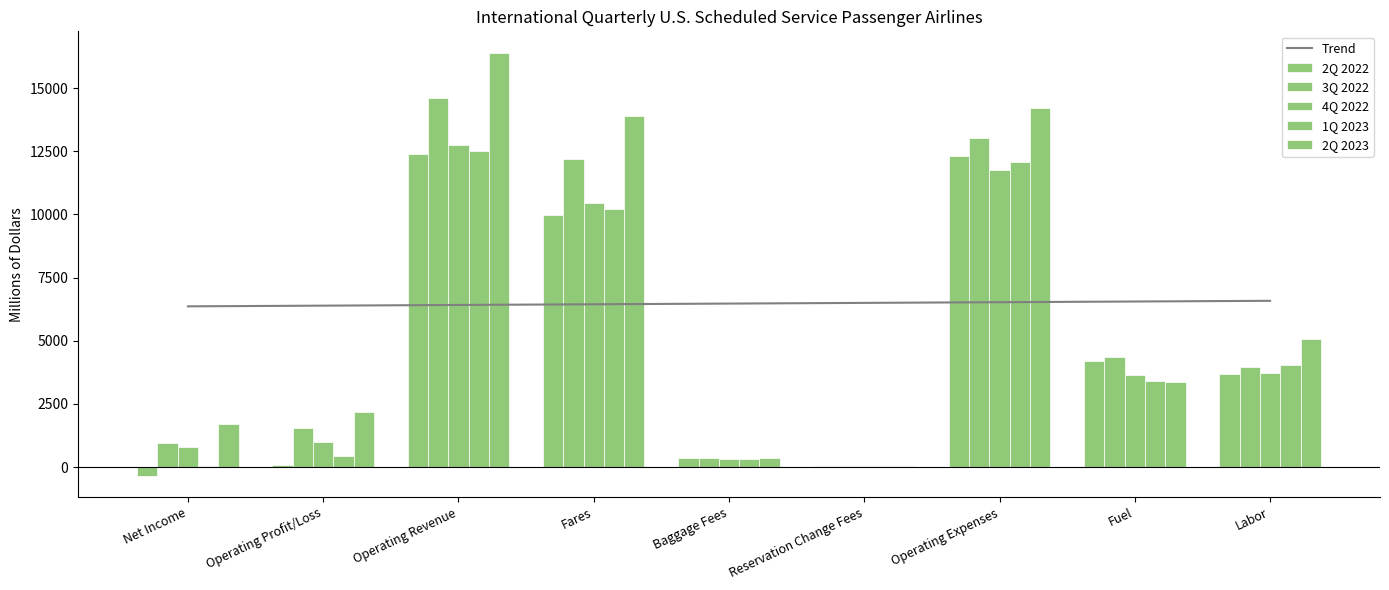

Rank the series at Fares from highest to lowest value.

2Q 2023, 3Q 2022, 4Q 2022, 1Q 2023, 2Q 2022, Trend